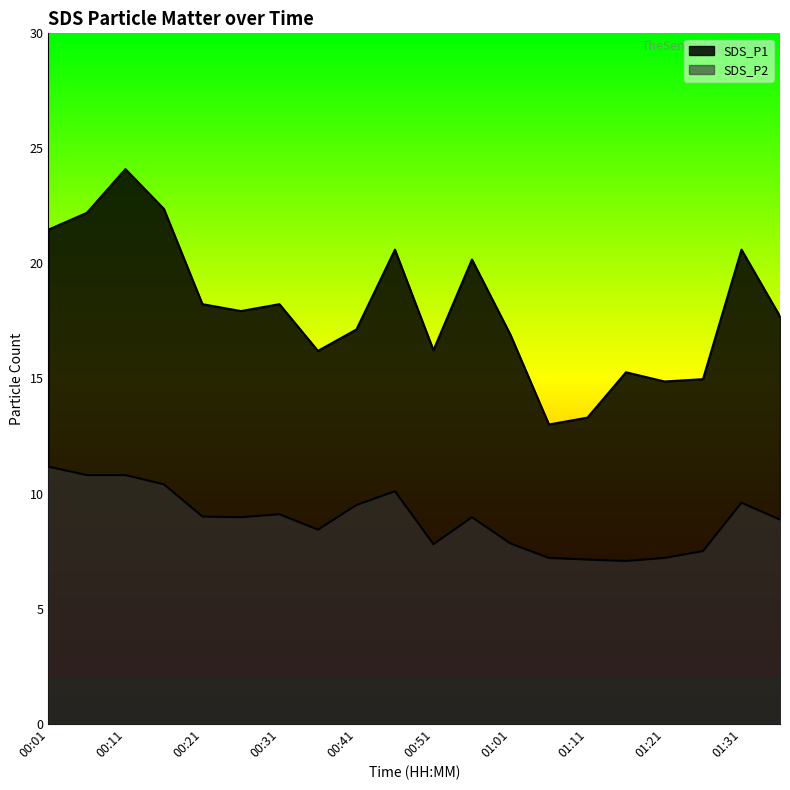

At which category does the chart reach its peak across all series?

00:11